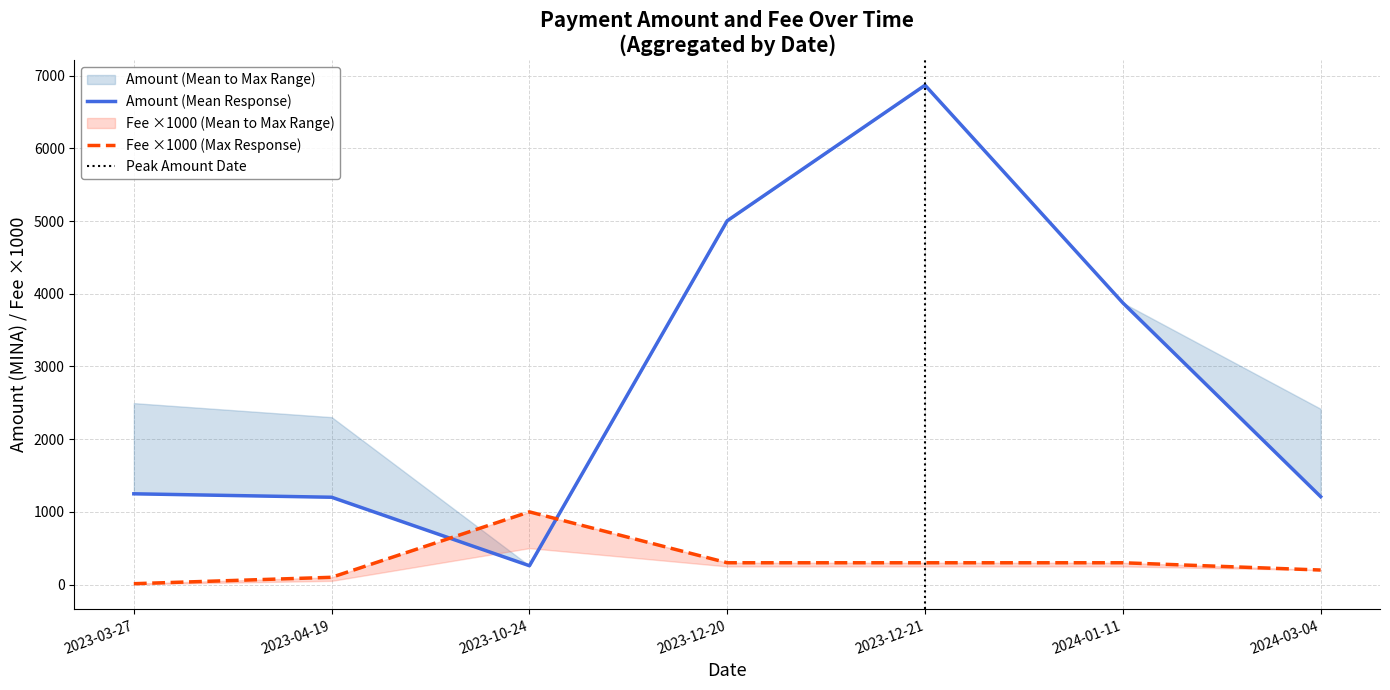

What is the difference between the second highest and minimum values in the Amount_mean series?

4745.7